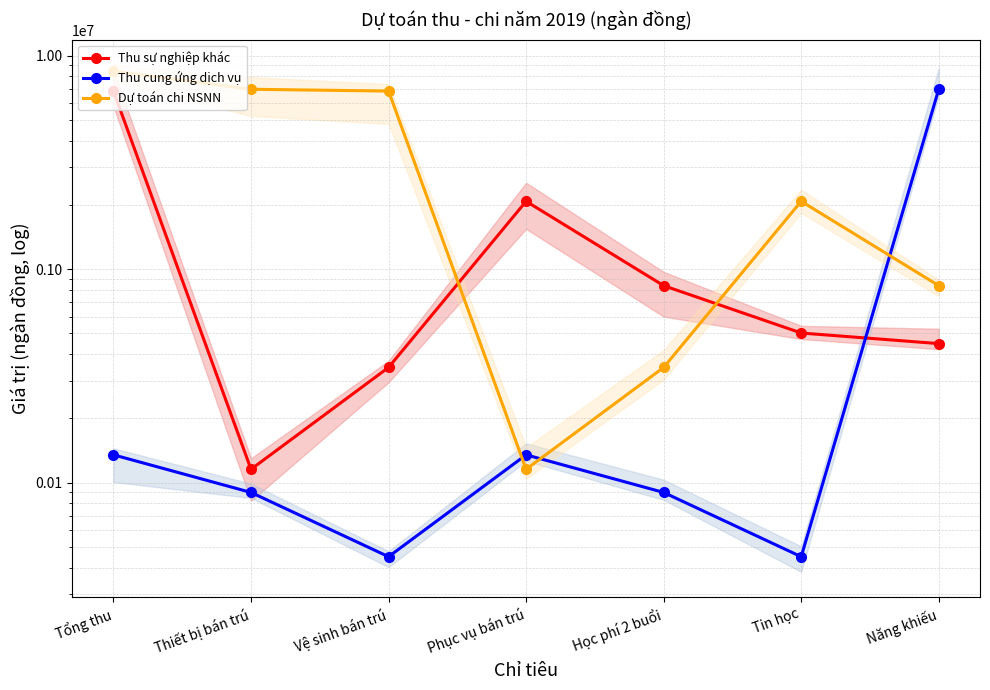

Reading right to left, list all the values displayed in this chart.

Thu sự nghiệp khác: Năng khiếu=448000	Tin học=502200	Học phí 2 buổi=837000	Phục vụ bán trú=2079000	Vệ sinh bán trú=346500	Thiết bị bán trú=115500	Tổng thu=6823000
Thu cung ứng dịch vụ: Năng khiếu=6958000	Tin học=45000	Học phí 2 buổi=90000	Phục vụ bán trú=135000	Vệ sinh bán trú=45000	Thiết bị bán trú=90000	Tổng thu=135000
Dự toán chi NSNN: Năng khiếu=837000	Tin học=2079000	Học phí 2 buổi=346500	Phục vụ bán trú=115500	Vệ sinh bán trú=6823000	Thiết bị bán trú=6958000	Tổng thu=8457000